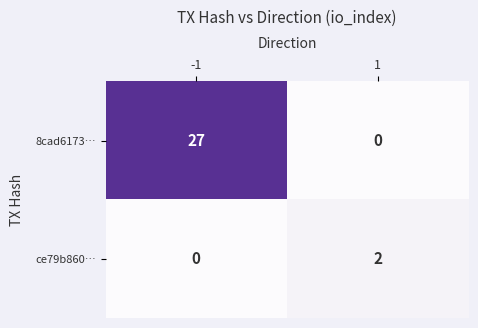

What is the difference between the 8cad6173… values at 1 and -1?

27